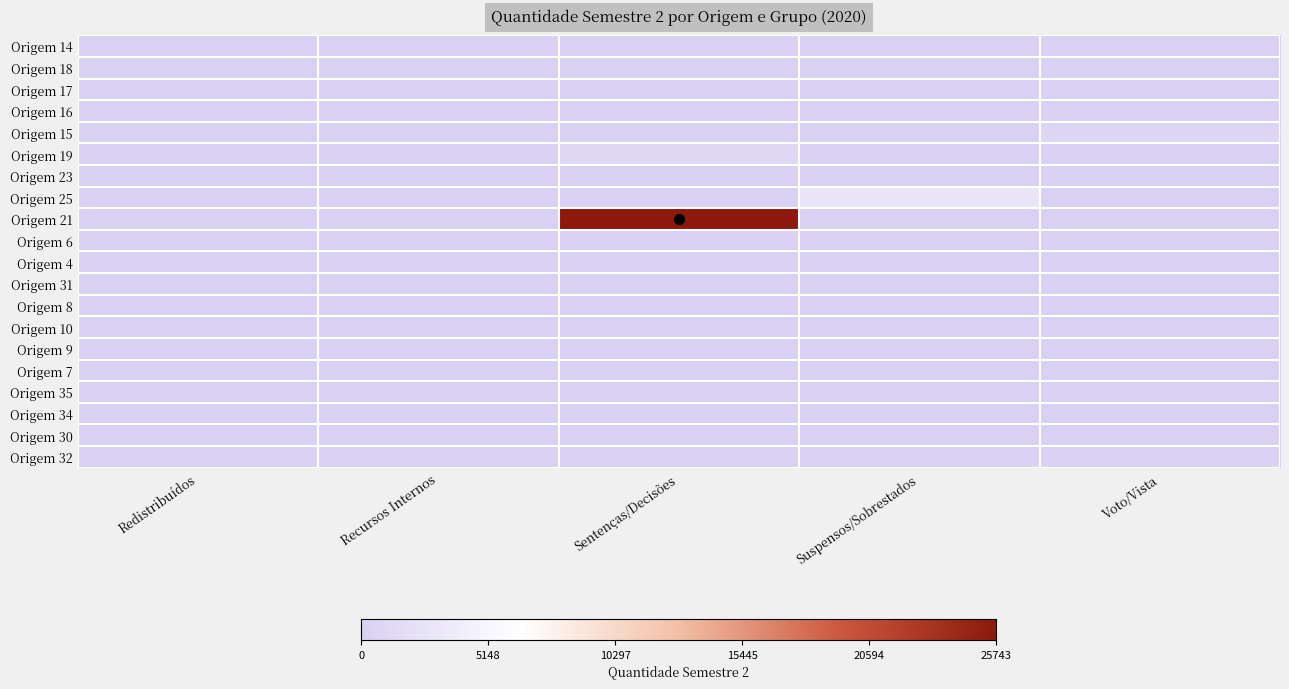

What is the spread (max minus min) of values at Redistribuídos?

148